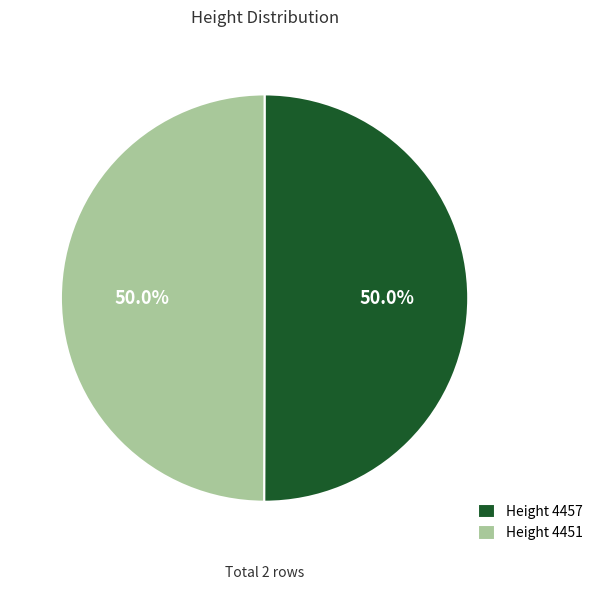

What is the ratio of the value at Height 4451 to the value at Height 4457?

1.0